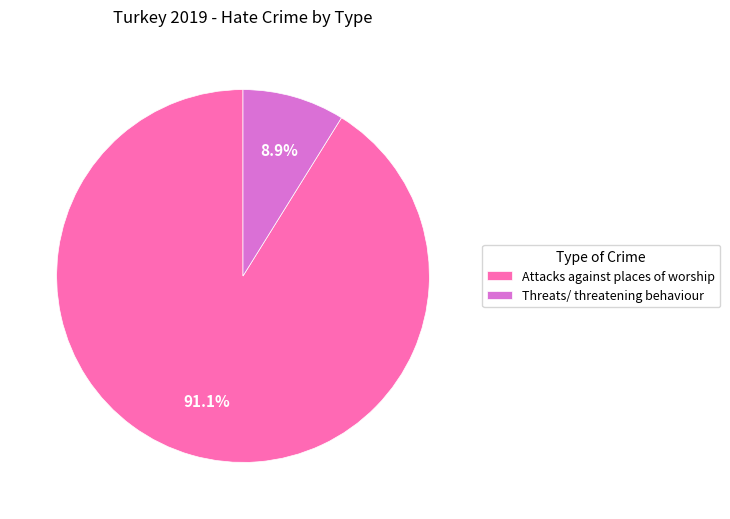

Does any single category account for the majority?

Yes